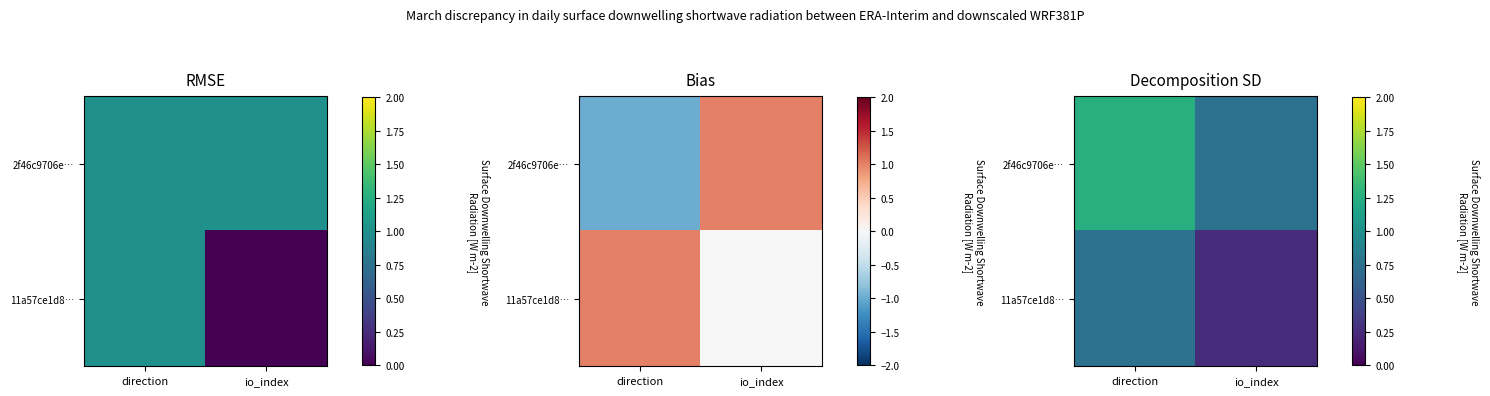

At which label does 2f46c9706e… first exceed 1?

direction